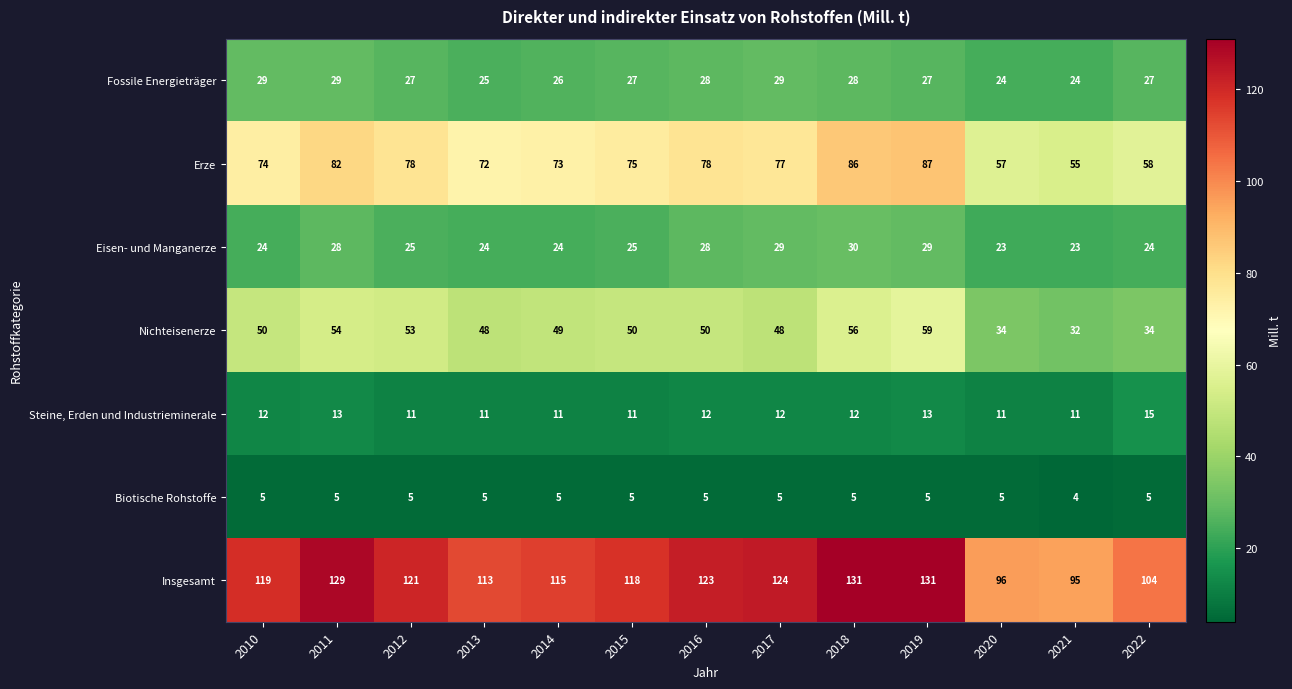

Count the Eisen- und Manganerze values in the range 24 to 28.

8